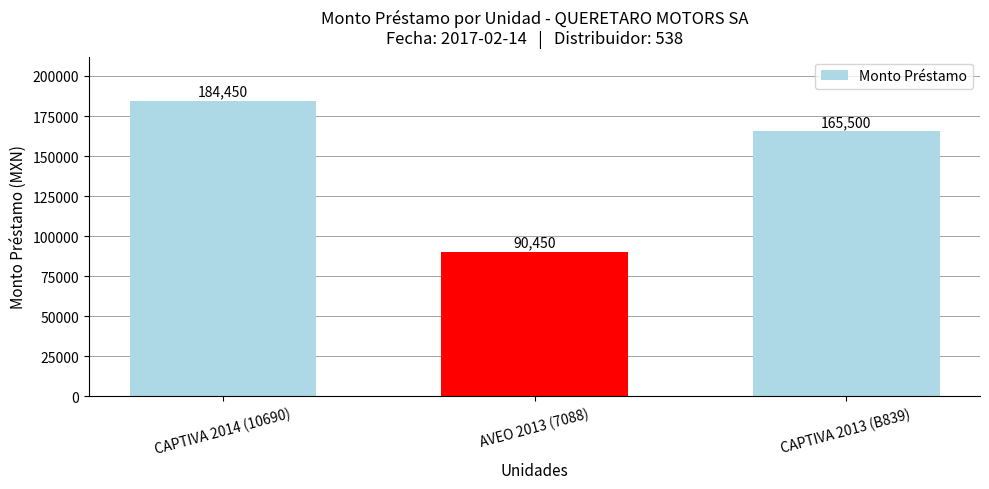

What is the average value?

146800